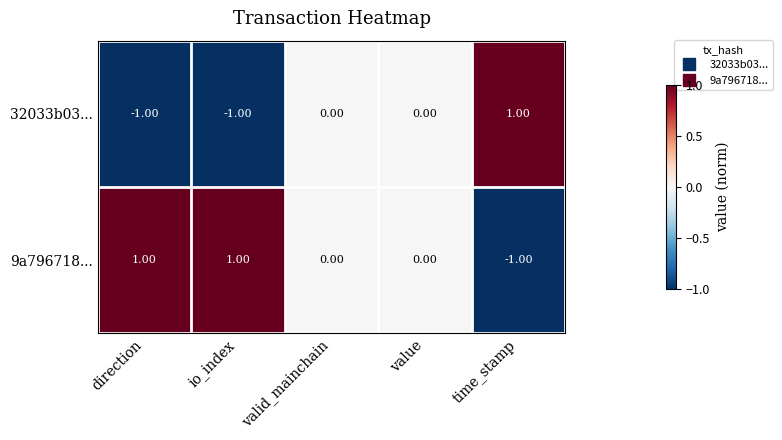

Which series has the largest total across all categories?

9a796718...